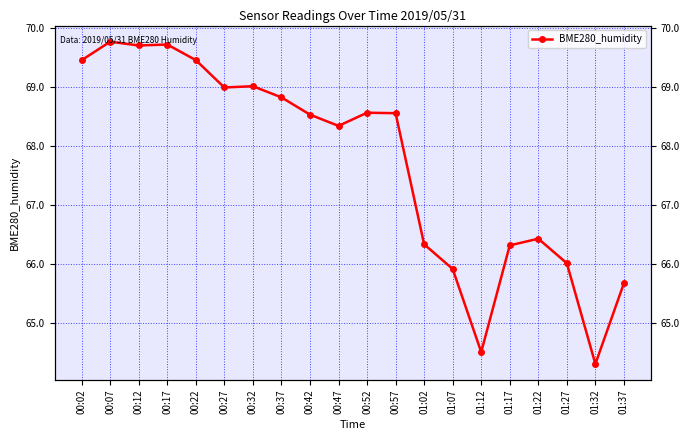

What is the value of the 19th point from the left?

64.3